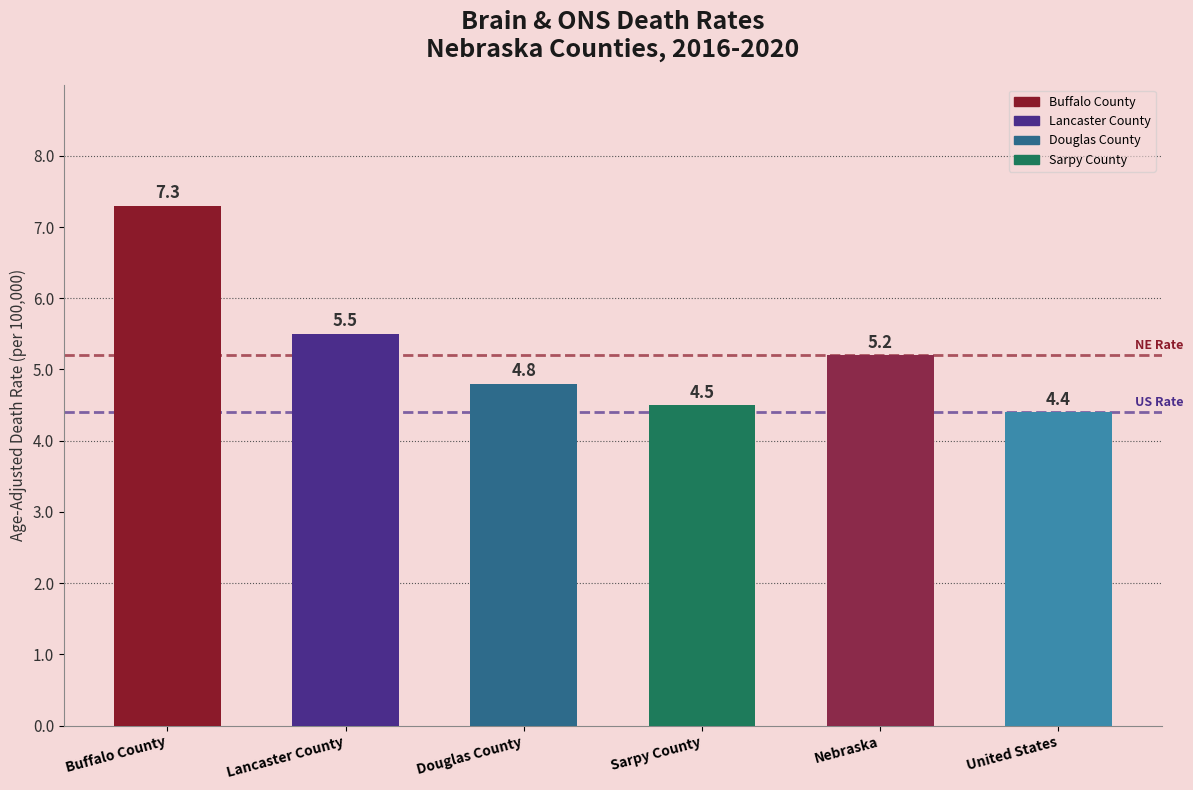

Reading left to right, transcribe all the data shown in this chart.

7.3	5.5	4.8	4.5	5.2	4.4